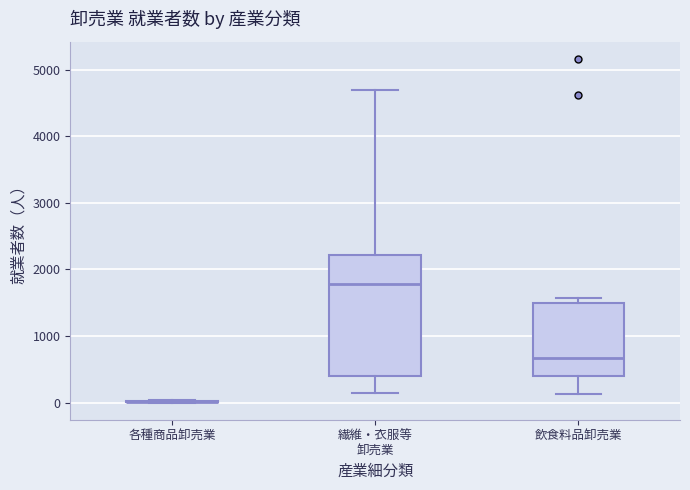

Comparing the boxes themselves (not the whiskers), which one is the tallest?

繊維・衣服等 卸売業